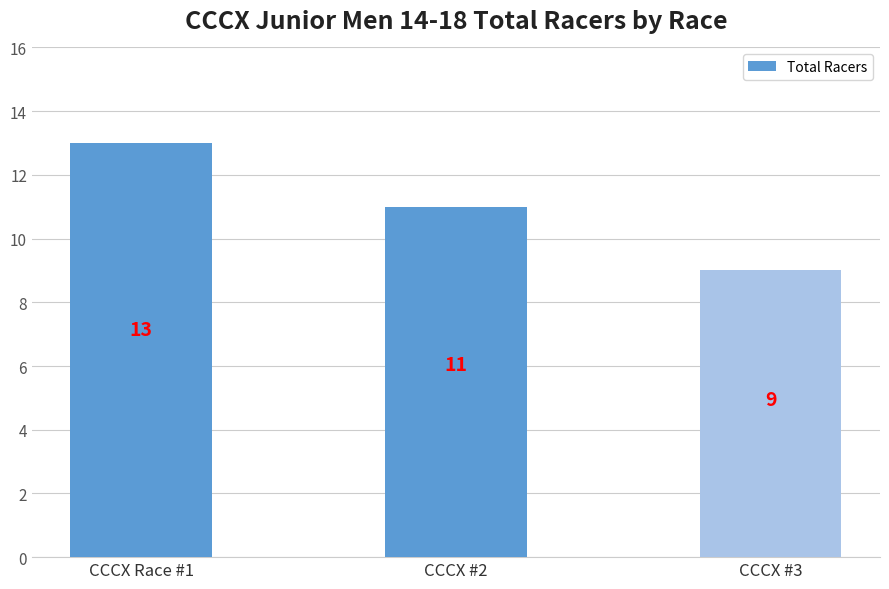

How many values are between 9 and 13?

3